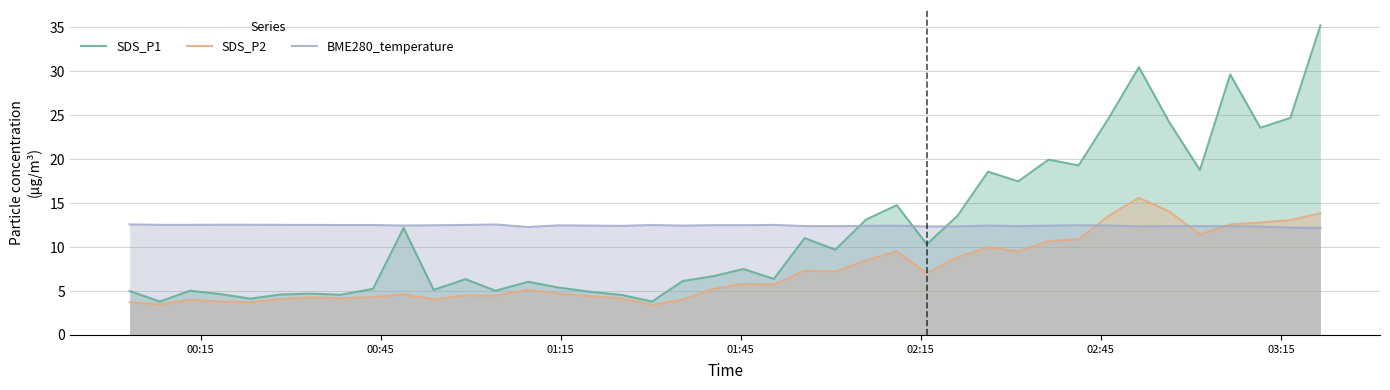

Which series has the widest spread of values?

SDS_P1